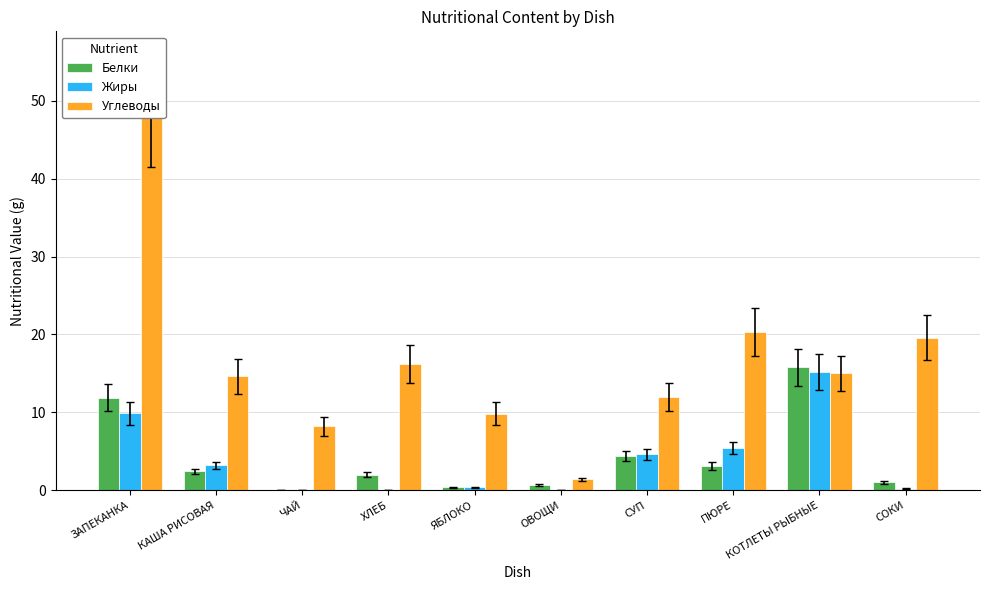

At which label does Углеводы first exceed 15?

ЗАПЕКАНКА